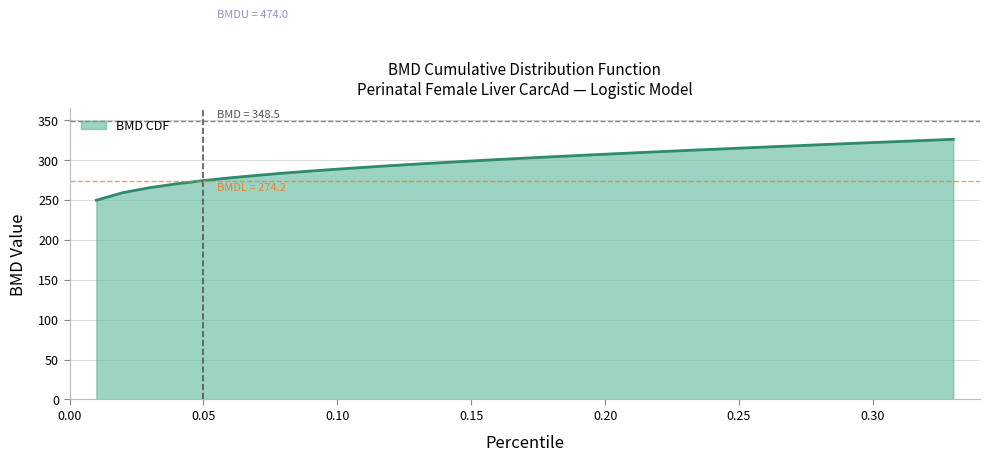

What is the maximum value shown in the chart?

325.9